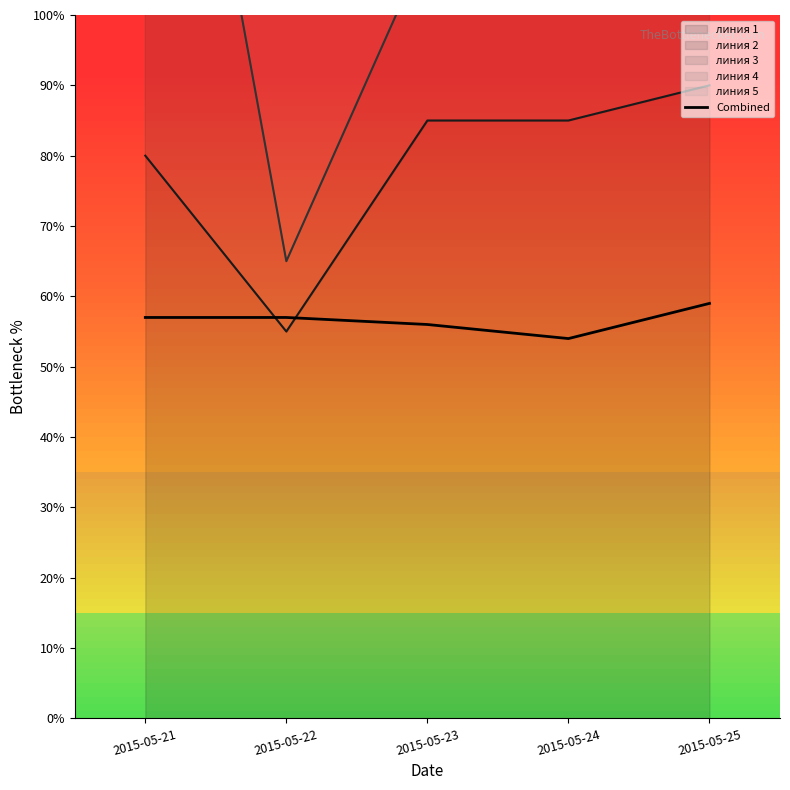

Reading left to right, what are all the values shown in this chart?

57.0	57.0	56.0	54.0	59.0